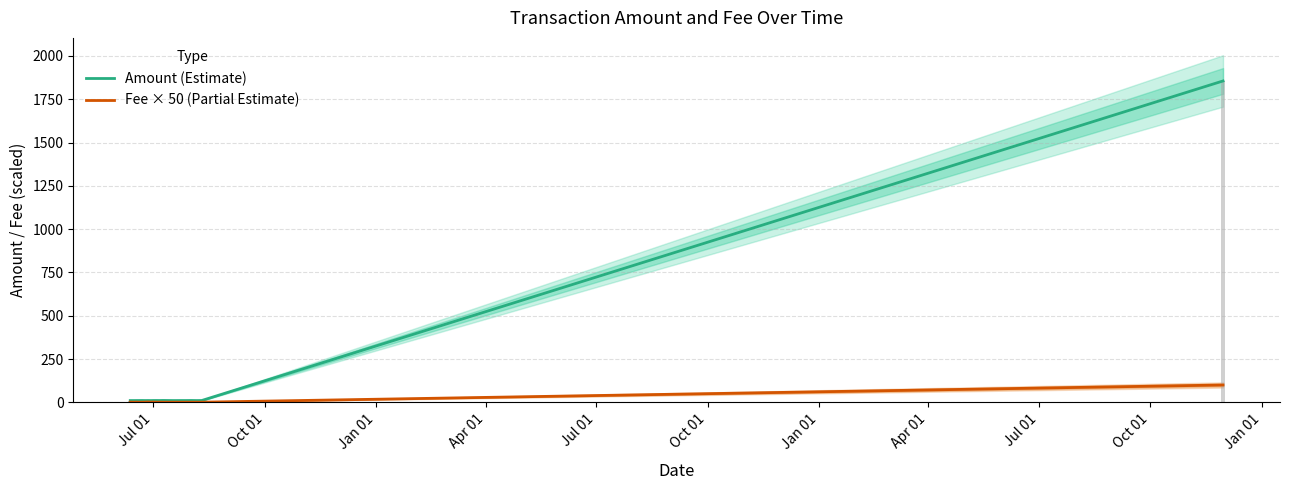

Does the chart contain stacked bars?

No